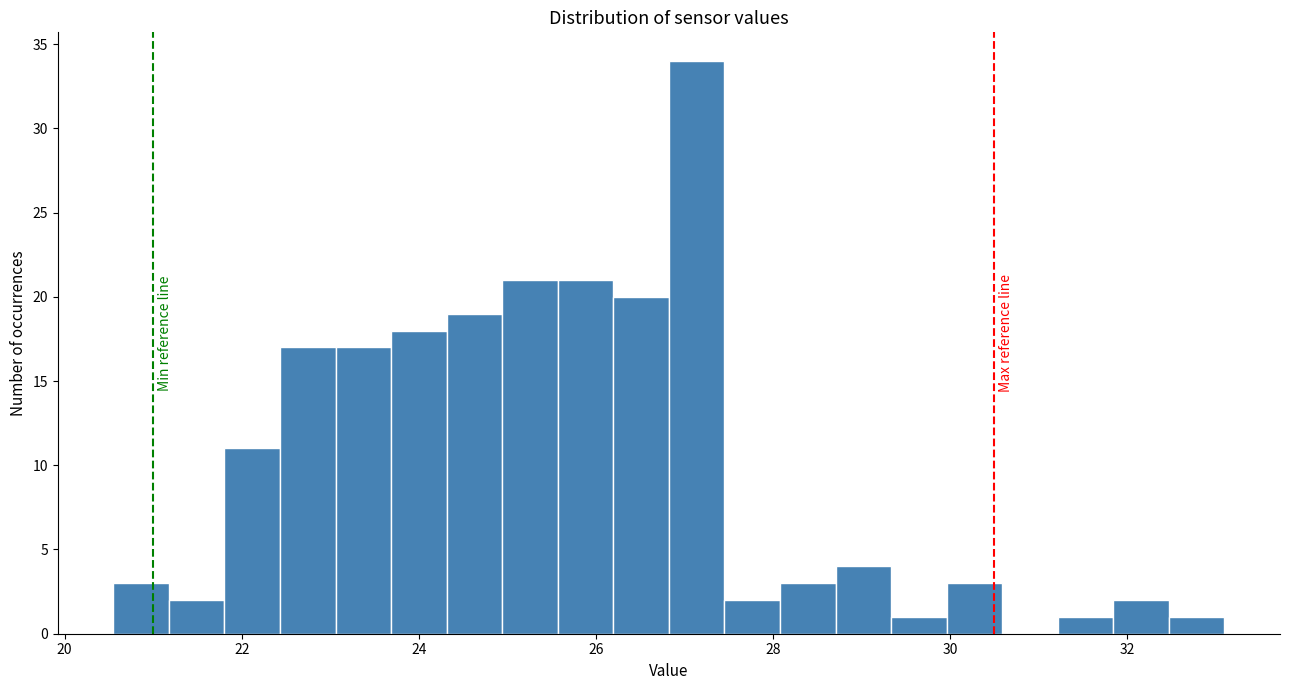

Read against the x-axis, roughly where is the centre of the tallest bar?

27.2